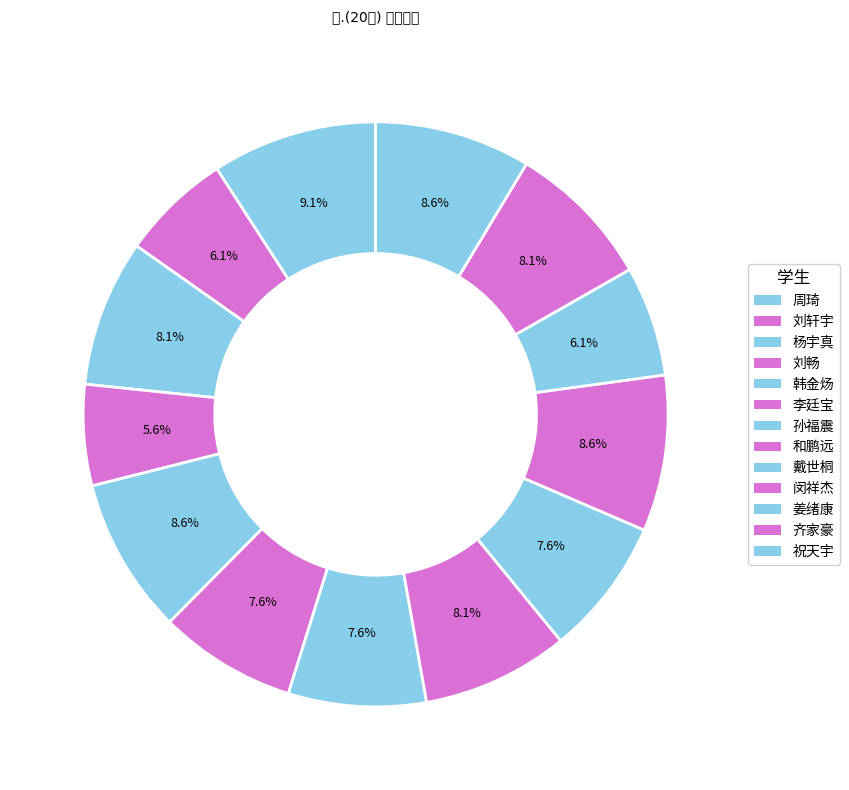

What percentage is NOT represented by 周琦?

90.9%